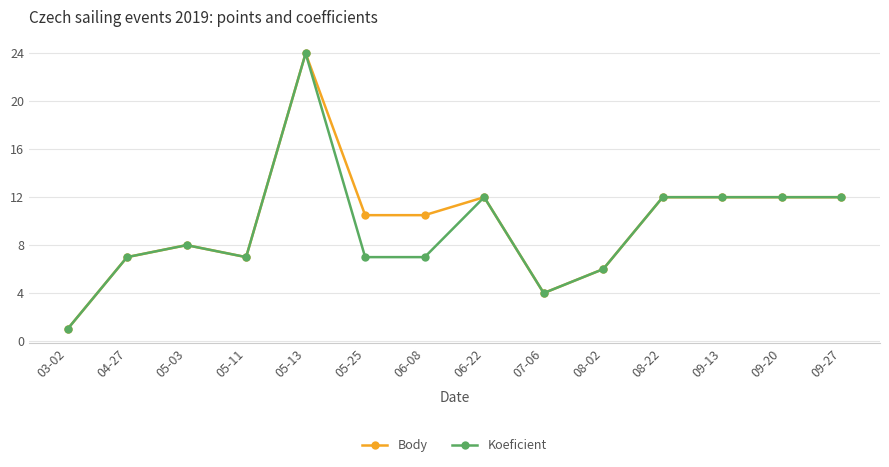

What is the minimum value shown in the chart?

1.0